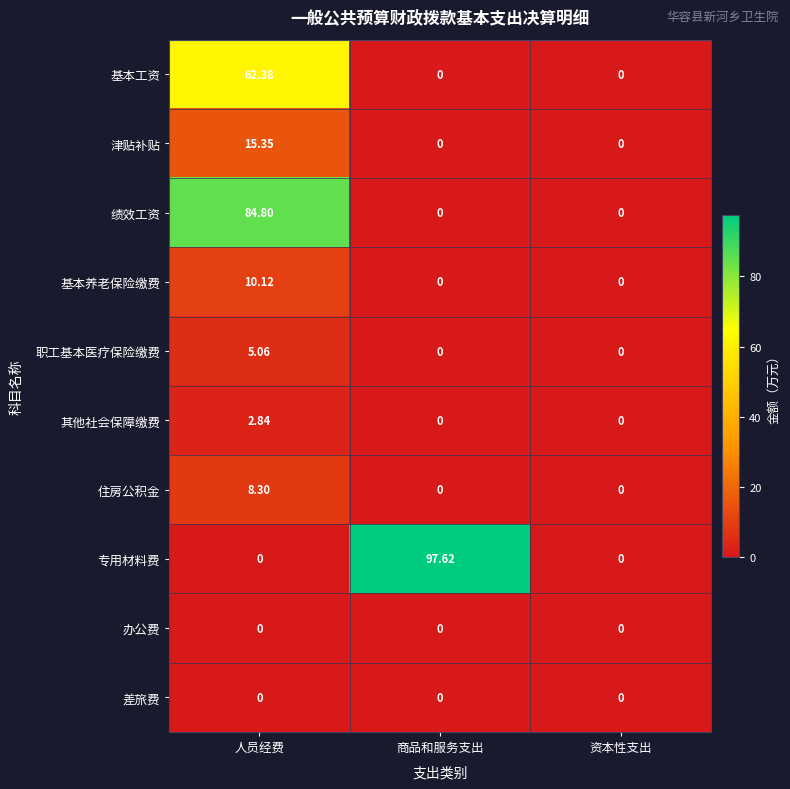

Which category has the highest value in the 津贴补贴 series?

人员经费